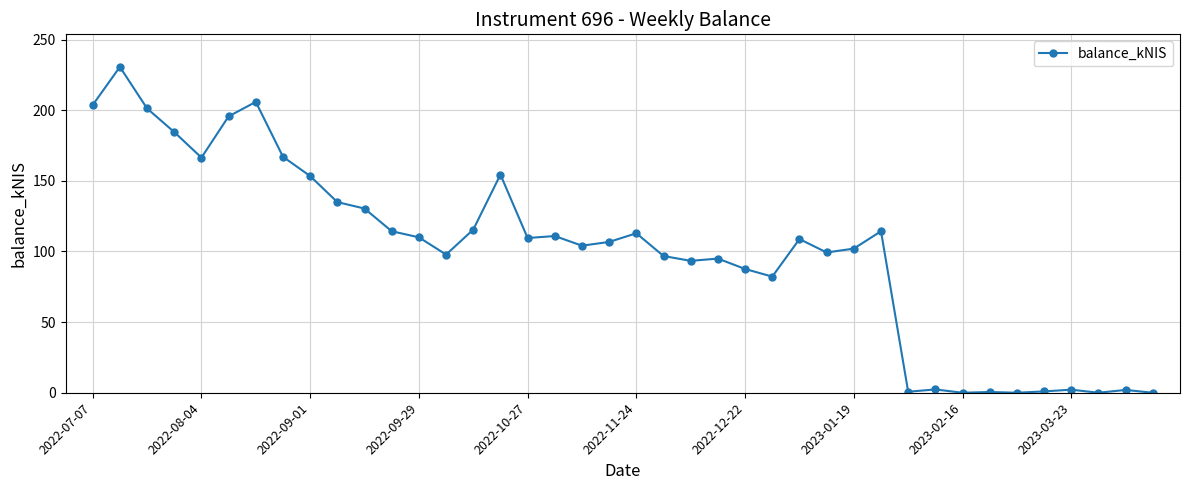

How many distinct data groups are displayed?

1